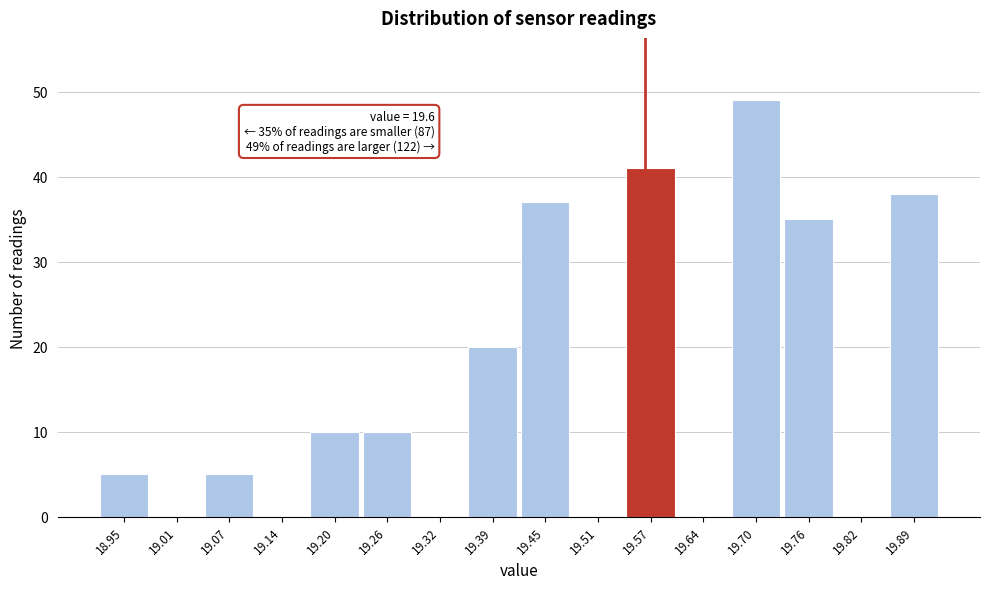

Reading left to right, list all the values displayed in this chart.

18.95=5	19.01=0	19.07=5	19.14=0	19.20=10	19.26=10	19.32=0	19.39=20	19.45=37	19.51=0	19.57=41	19.64=0	19.70=49	19.76=35	19.82=0	19.89=38